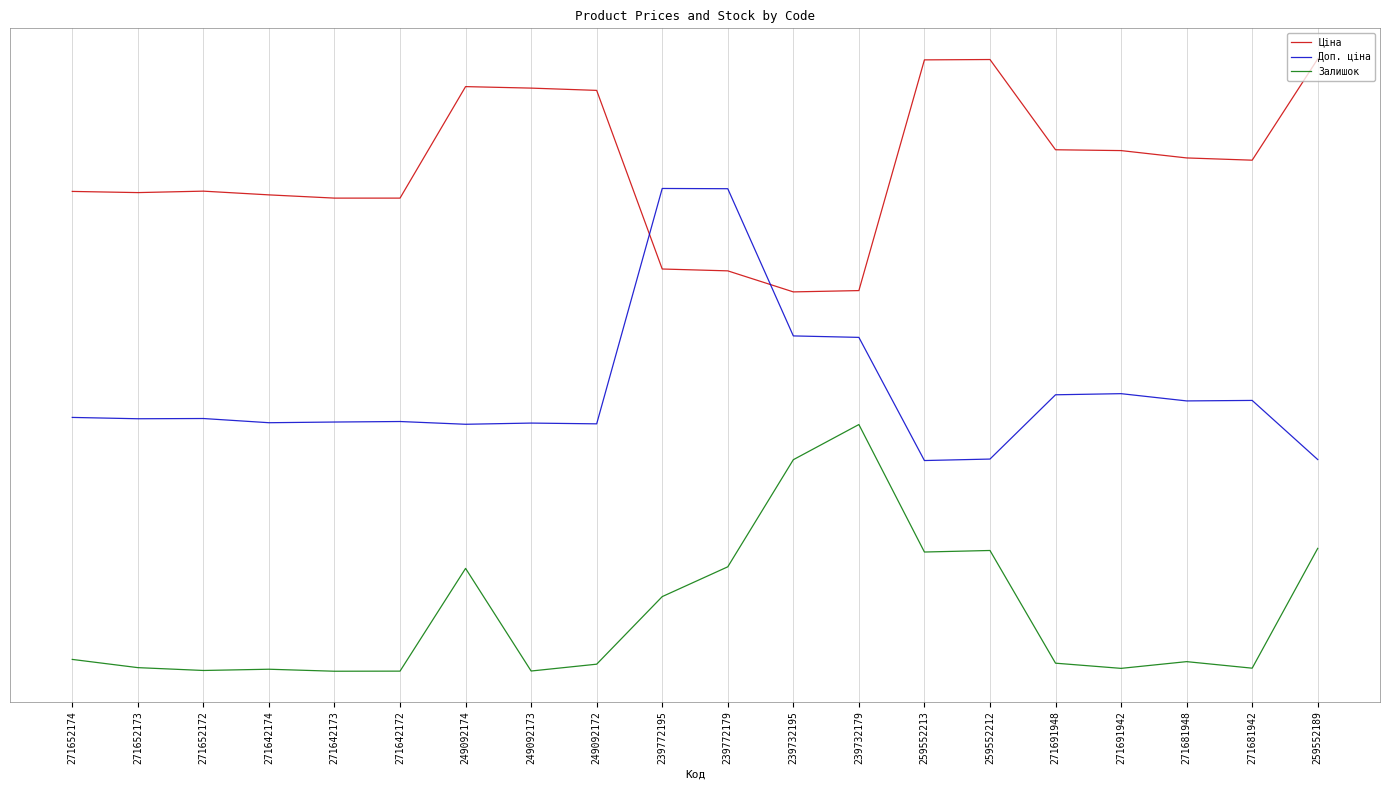

Is this an area chart (filled region under the line)?

No